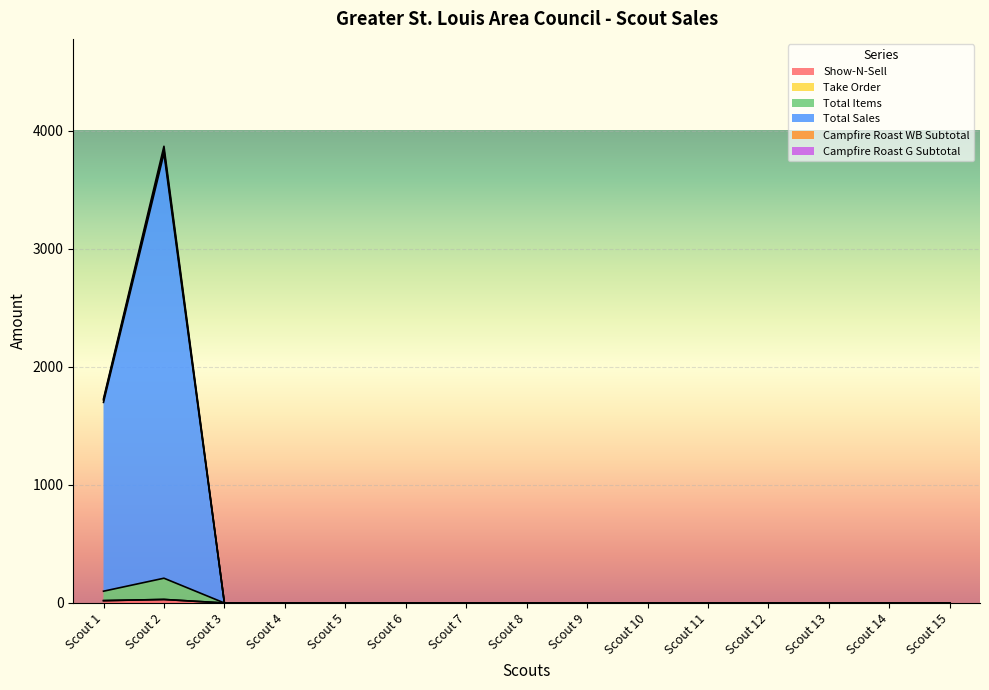

Which has a higher value, Scout 10 or Scout 15?

Scout 10